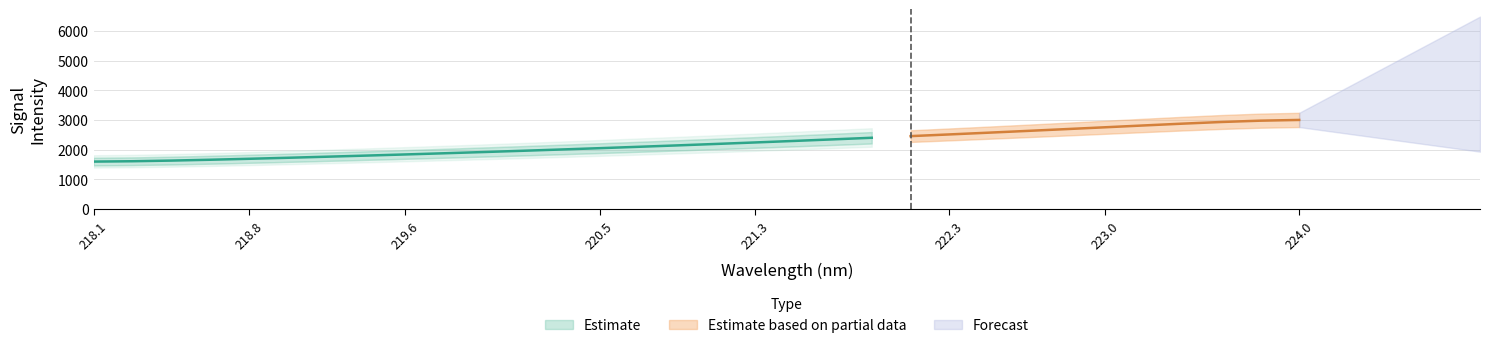

List the labels in order of value, largest first.

223.9802, 223.7895, 223.5987, 223.408, 223.2172, 223.0264, 222.8355, 222.6447, 222.4538, 222.263, 222.0721, 221.8812, 221.6902, 221.4993, 221.3083, 221.1174, 220.9264, 220.7354, 220.5444, 220.3533, 220.1623, 219.9712, 219.7801, 219.589, 219.3979, 219.2067, 219.0156, 218.8244, 218.6332, 218.442, 218.2508, 218.0596